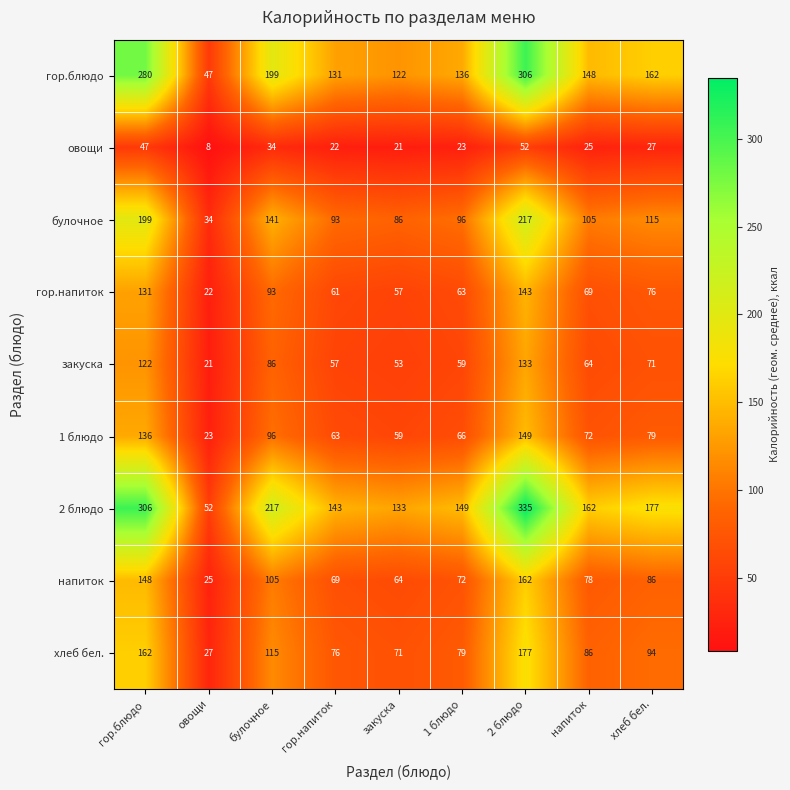

Rank the series by their maximum value, from lowest to highest.

овощи, закуска, гор.напиток, 1 блюдо, напиток, хлеб бел., булочное, гор.блюдо, 2 блюдо